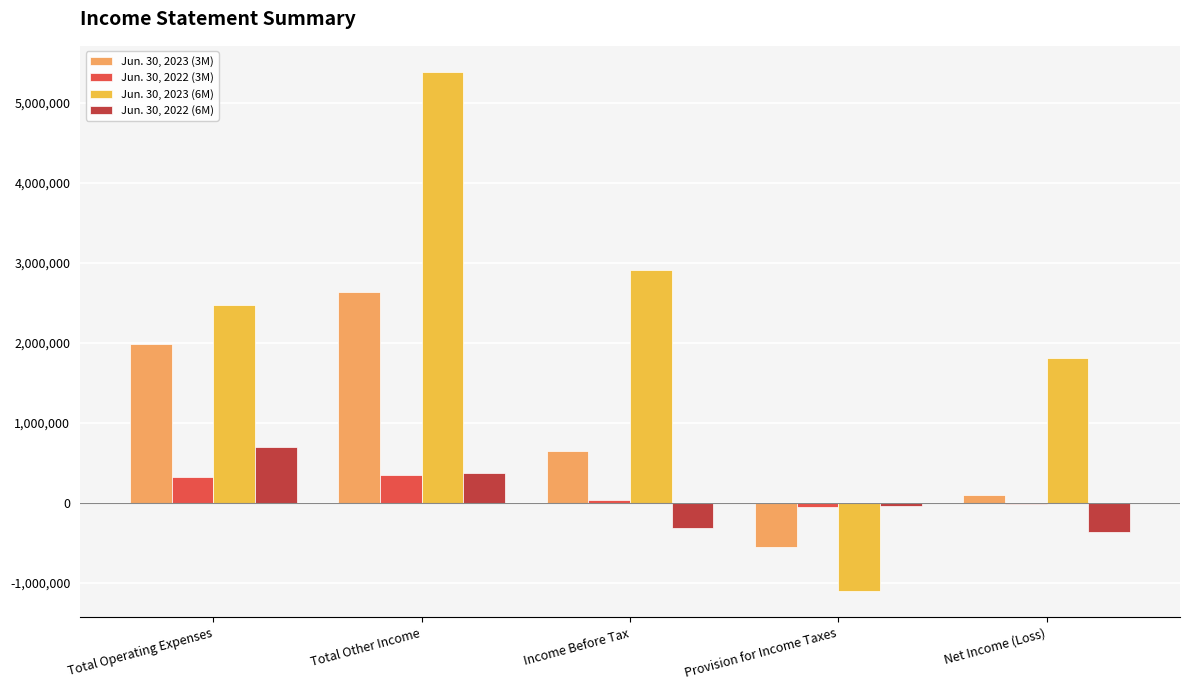

How many data points does each series have?

5